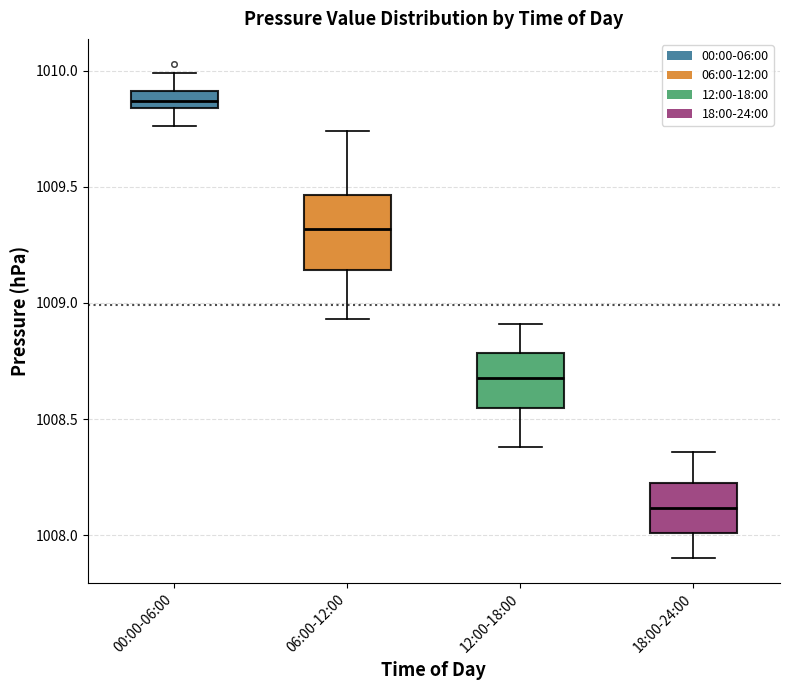

Which box is the tallest, from its lower edge to its upper edge?

06:00-12:00